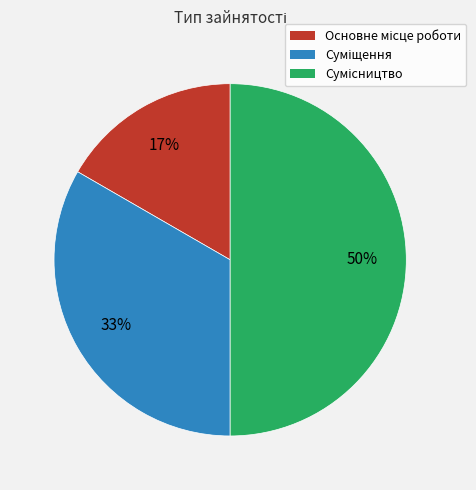

How many segments does this pie chart have?

3